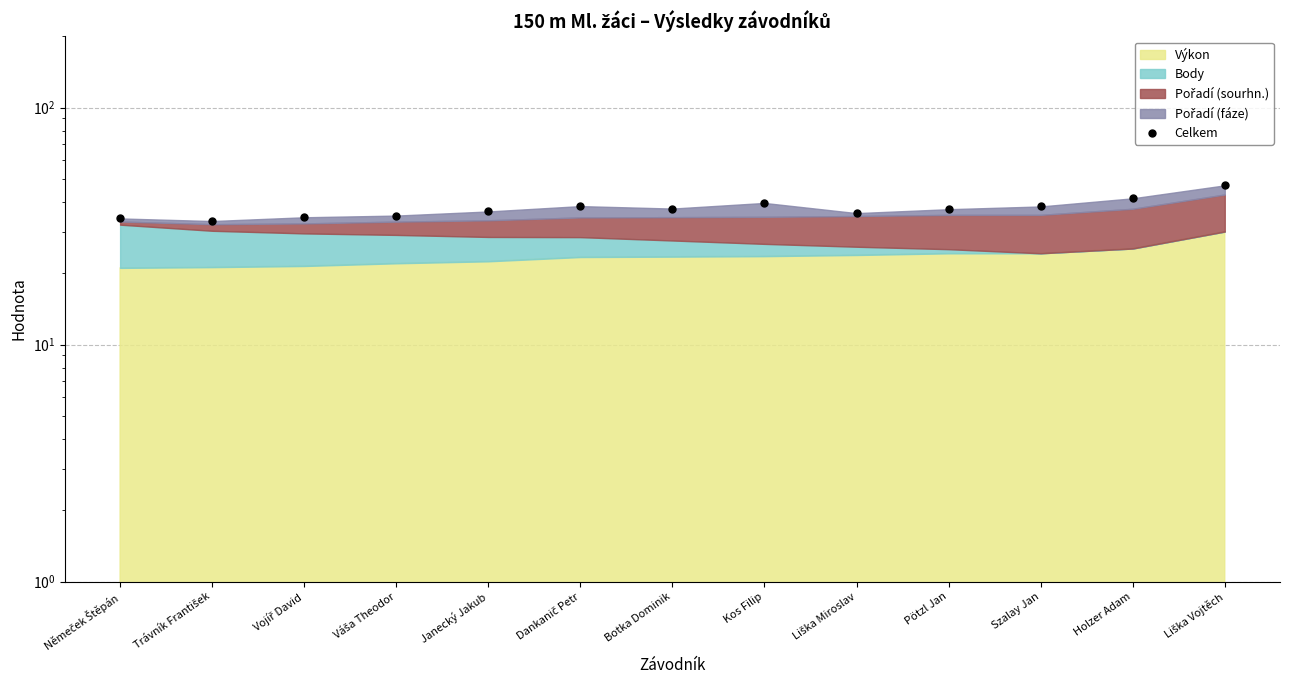

Reading right to left, list all the values displayed in this chart.

47.0	41.4	38.3	37.3	35.9	39.6	37.5	38.4	36.5	35.0	34.5	33.2	34.1